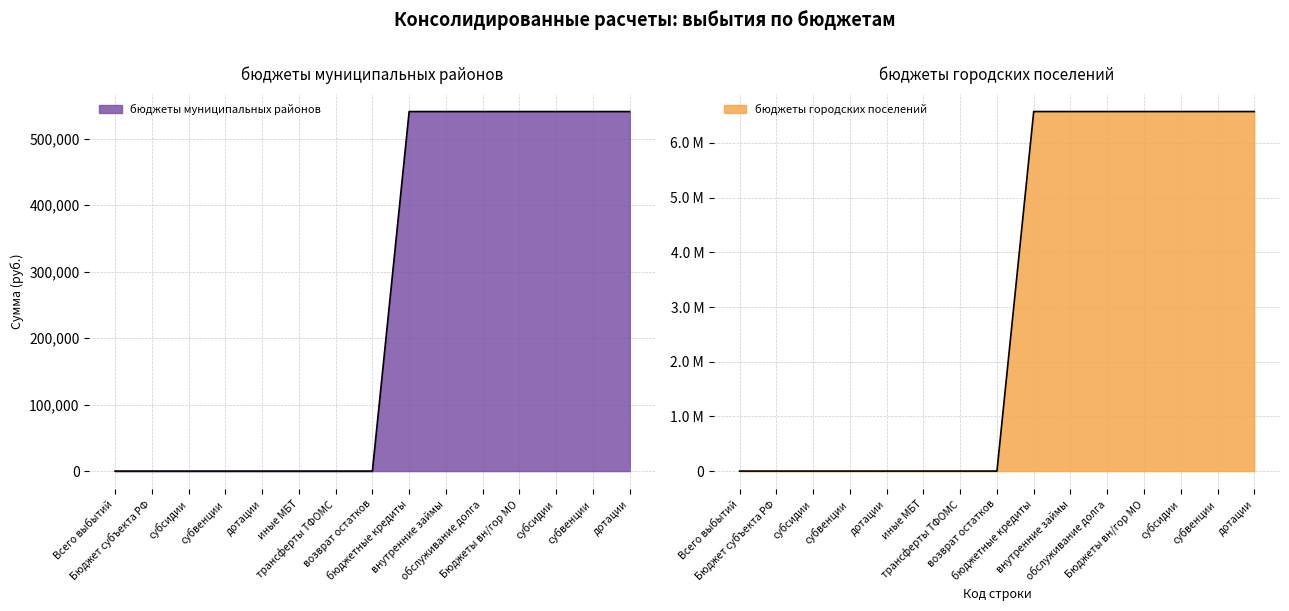

True or false: бюджеты городских поселений has more than 2 interior local peaks.

False